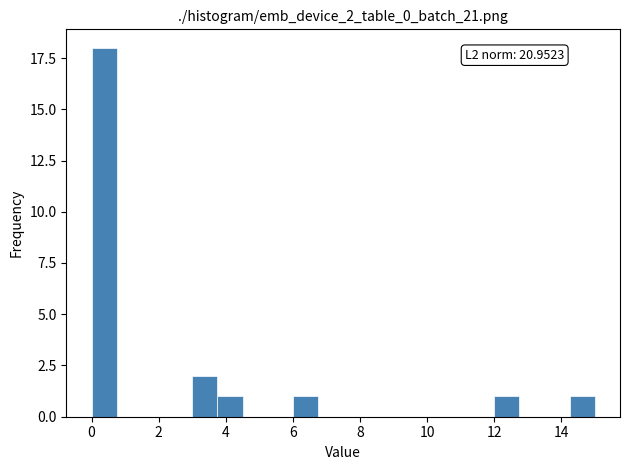

Read against the x-axis, roughly where is the centre of the tallest bar?

0.4